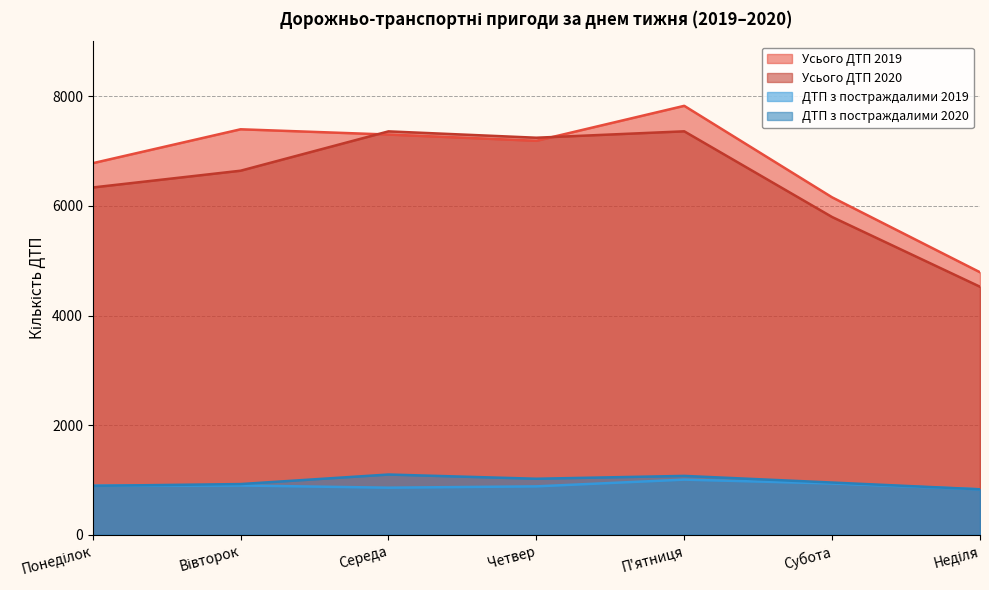

True or false: Усього ДТП 2019 has more than 2 interior local peaks.

False